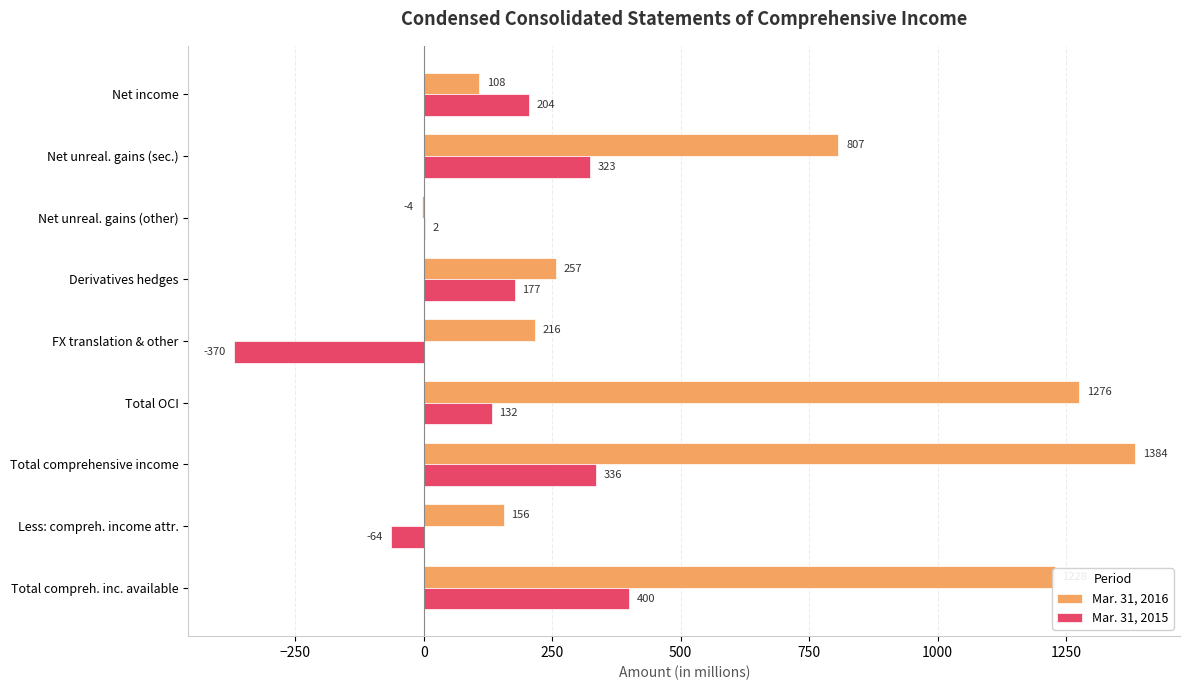

What is the sum of all Mar. 31, 2016 values?

5428